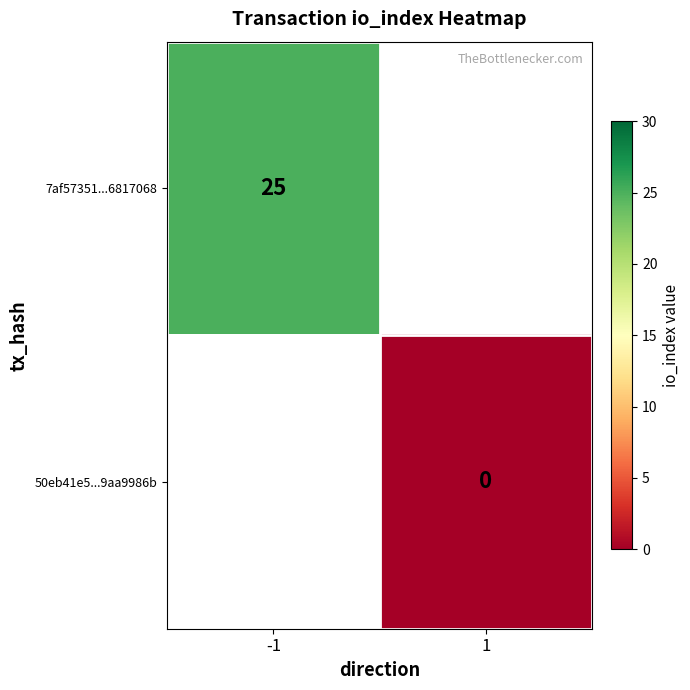

List the series in order of their overall mean, highest first.

7af57351...6817068, 50eb41e5...9aa9986b